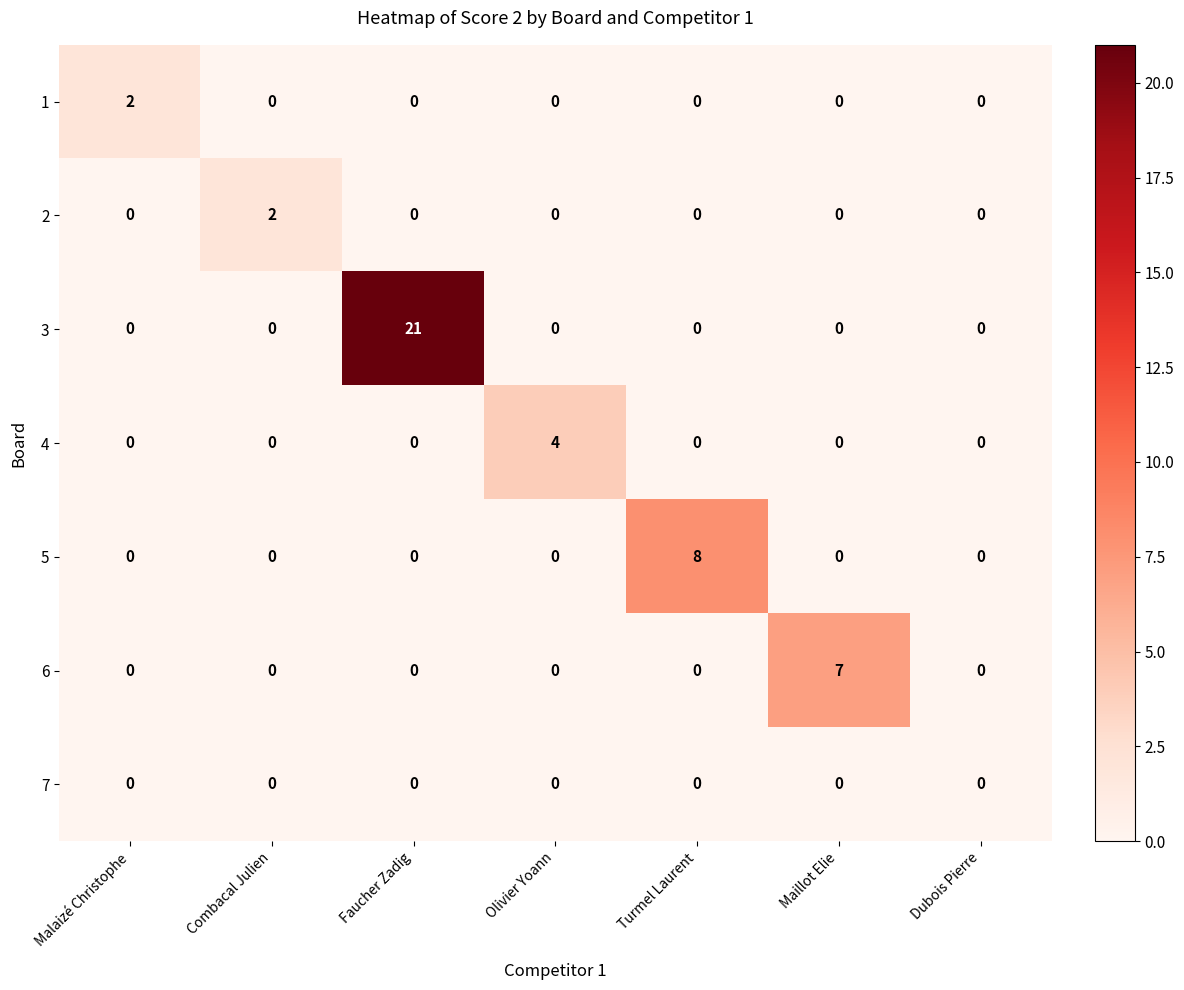

At how many categories does at least one series exceed 1?

6